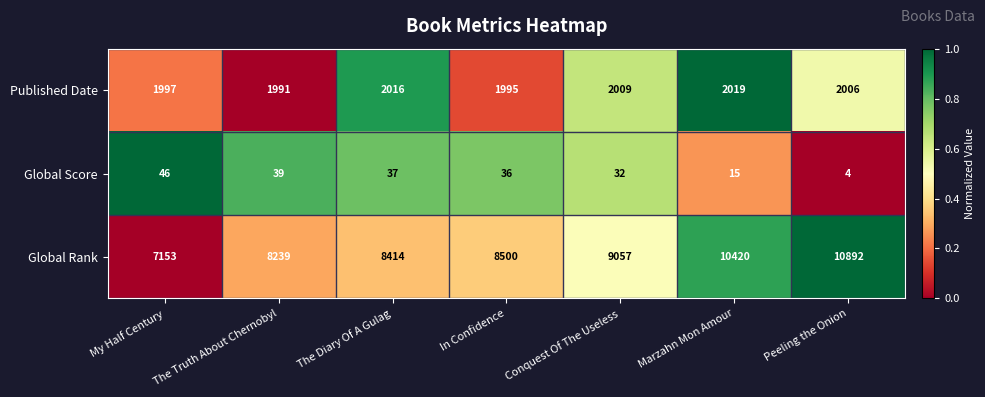

How many values in the Global Score series are below 36?

3